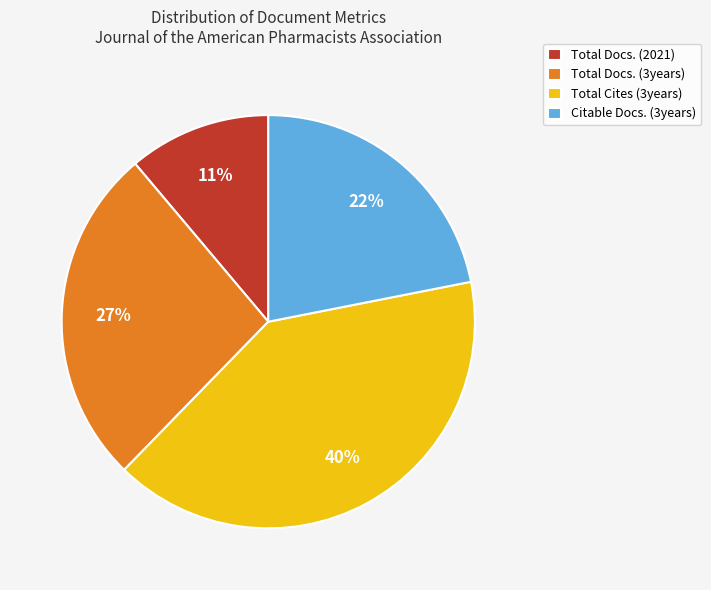

What percentage is the Total Docs. (3years) slice, to the nearest percent?

27%